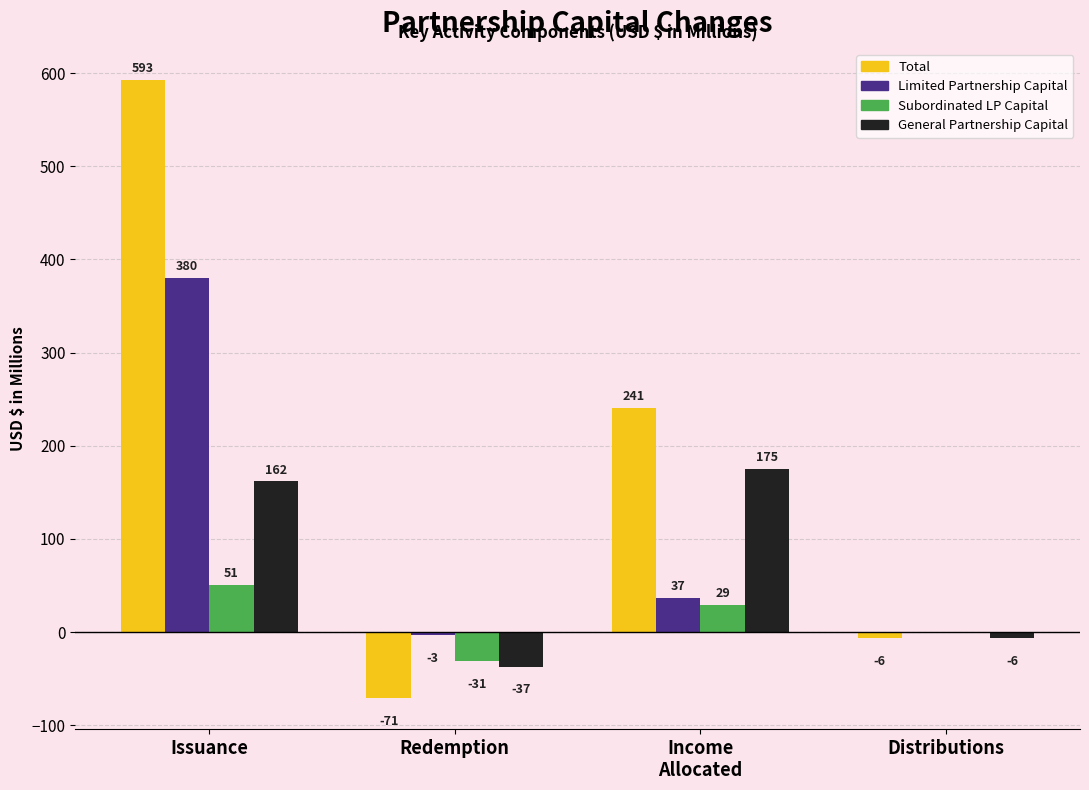

Between Income
Allocated and Distributions, which series saw the biggest shift?

Total